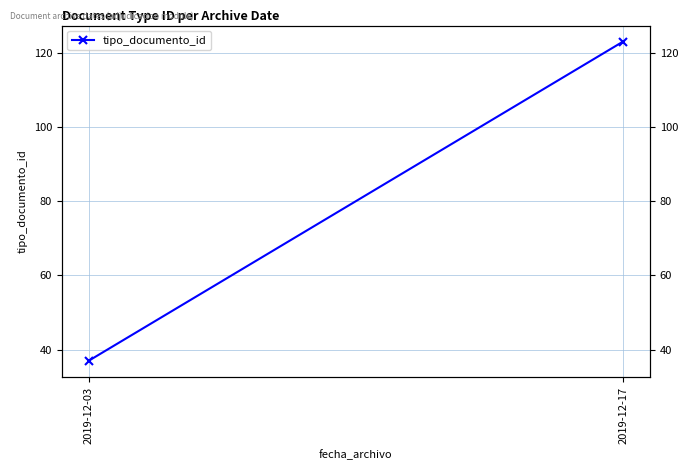

Is it true that the value at 2019-12-17 is 181?

False